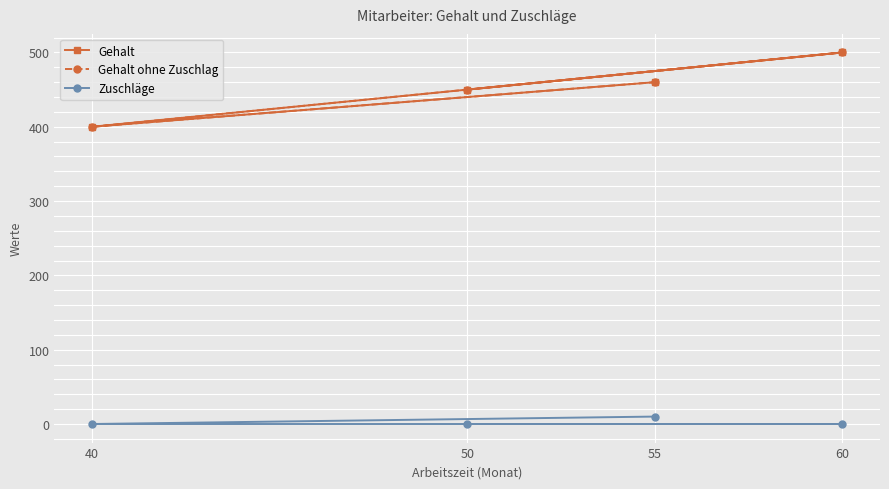

What is the sum of all Gehalt ohne Zuschlag values?

1810